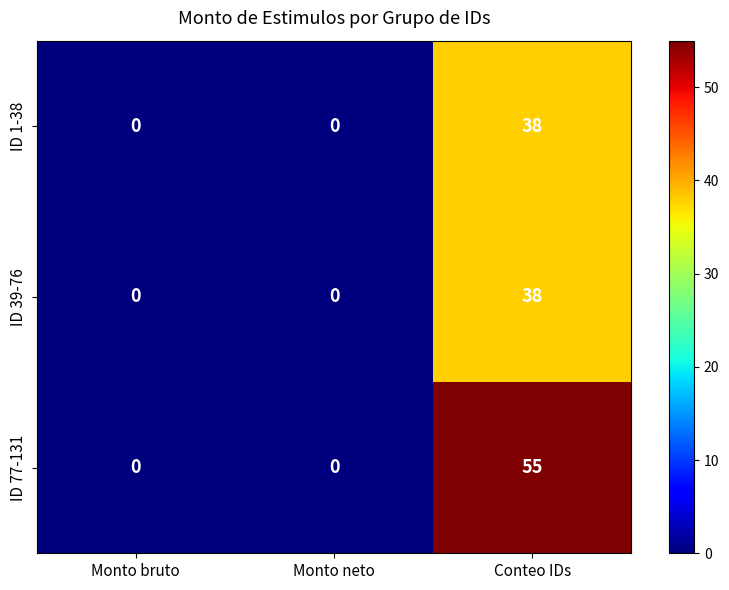

Is it true that ID 1-38 equals -15 at Monto bruto?

False